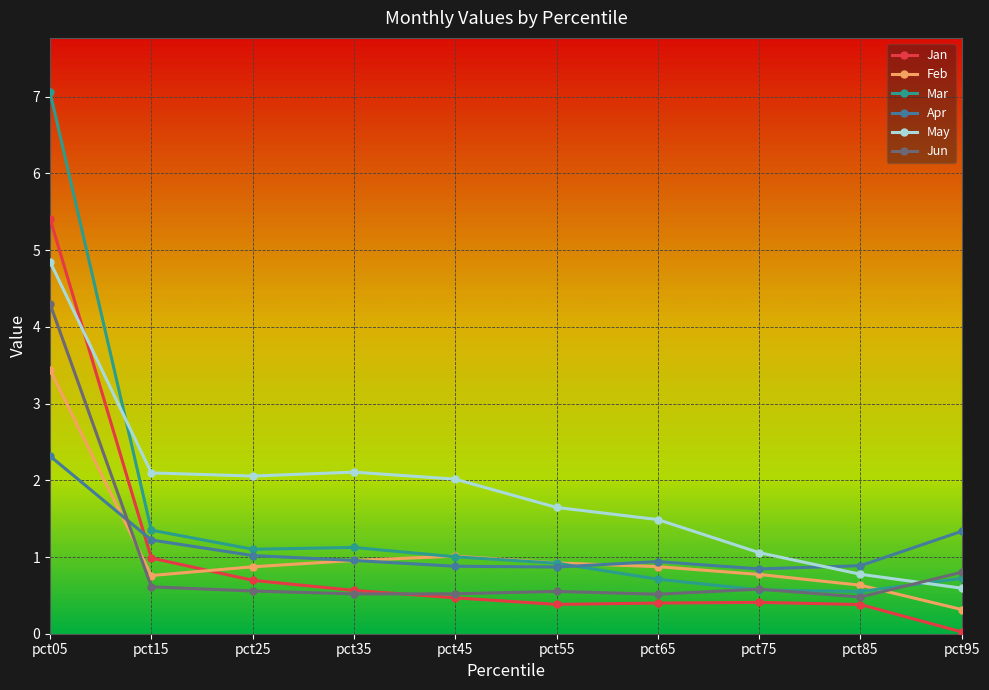

Which series has the largest total across all categories?

May